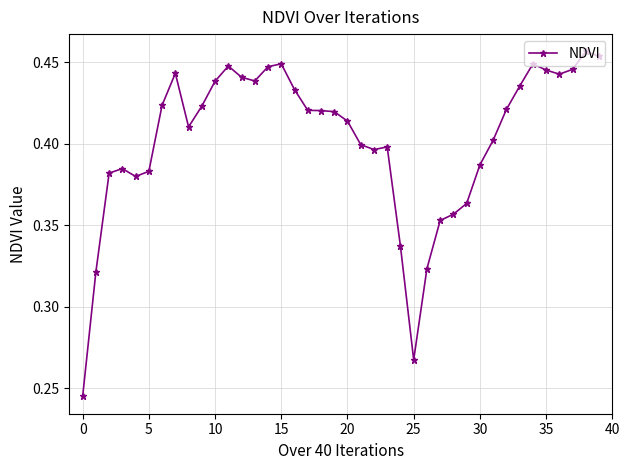

What is the sum of all values?

16.1